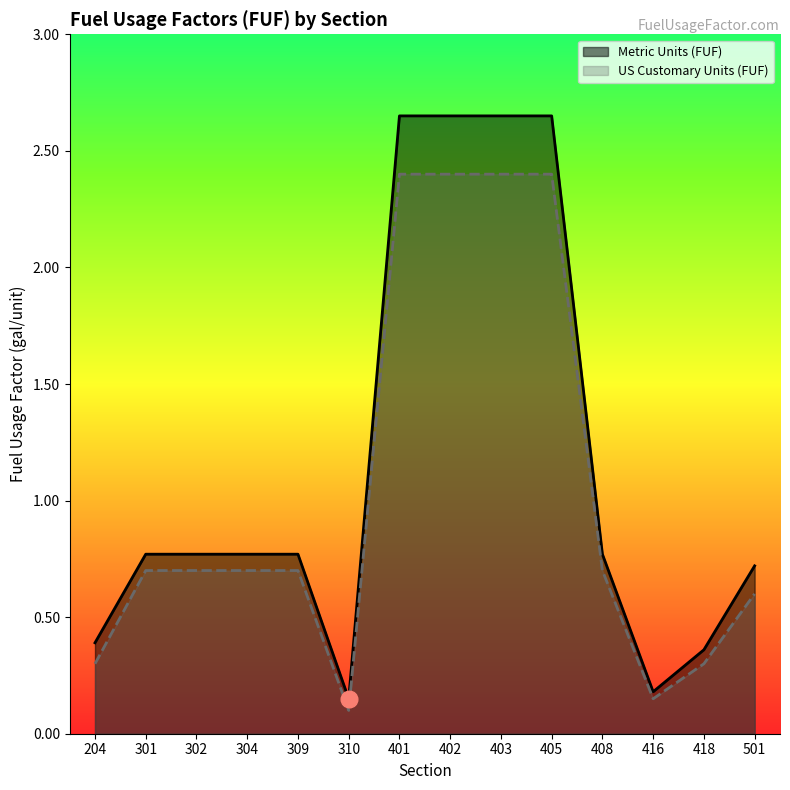

True or false: Metric Units (FUF) and US Customary Units (FUF) cross at least once.

False